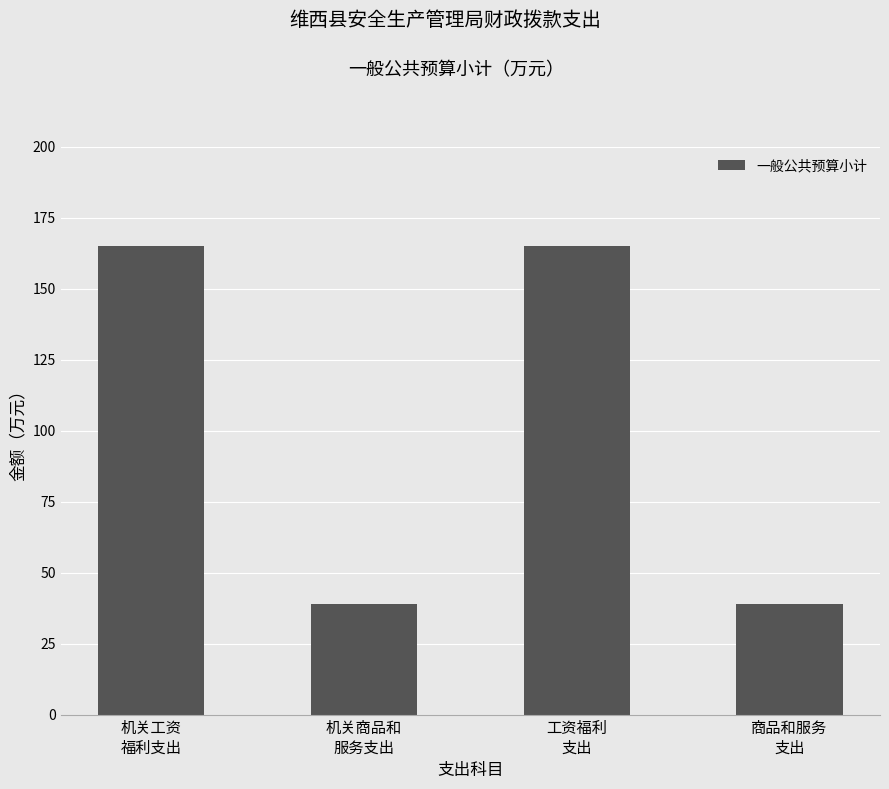

Approximately how many times larger is the value at 机关商品和
服务支出 compared to 机关工资
福利支出?

0.2